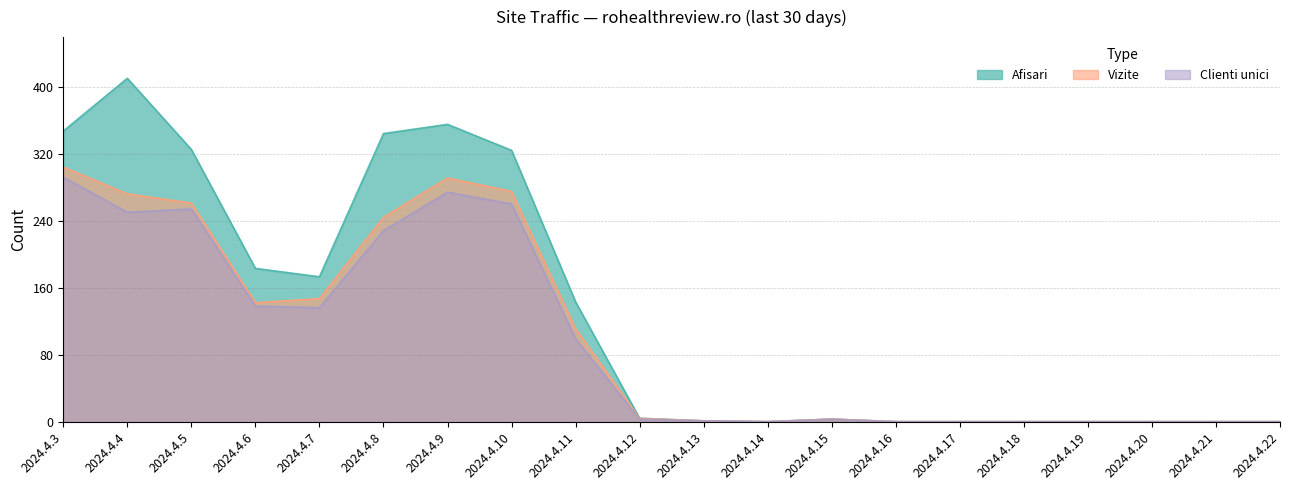

What is the average value of the Afisari series?

131